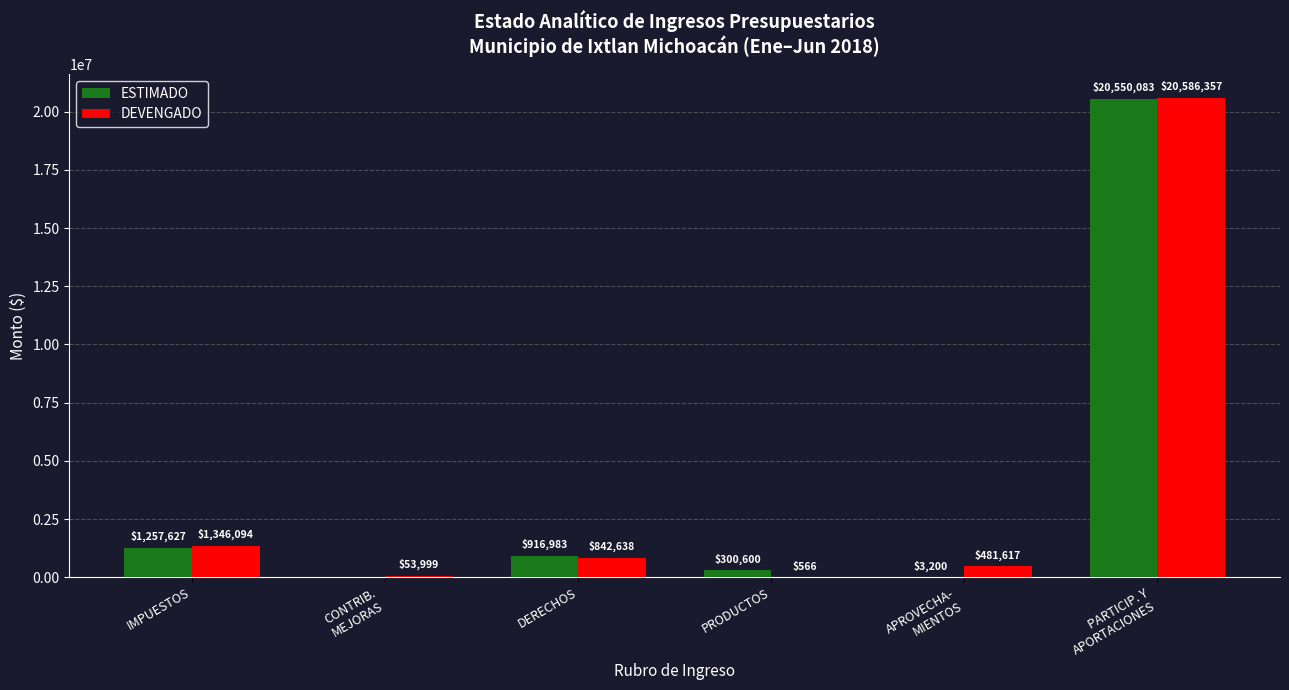

The value of DEVENGADO at DERECHOS is 842637.5. True or false?

True